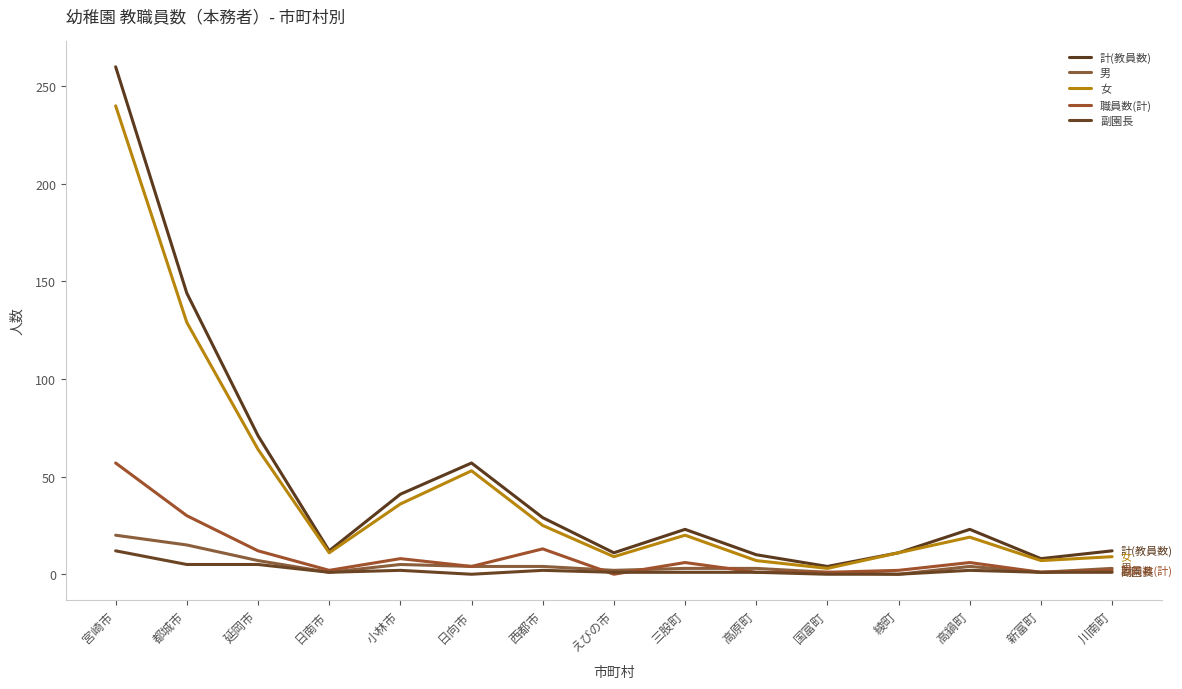

Does the chart have visible grid lines?

No